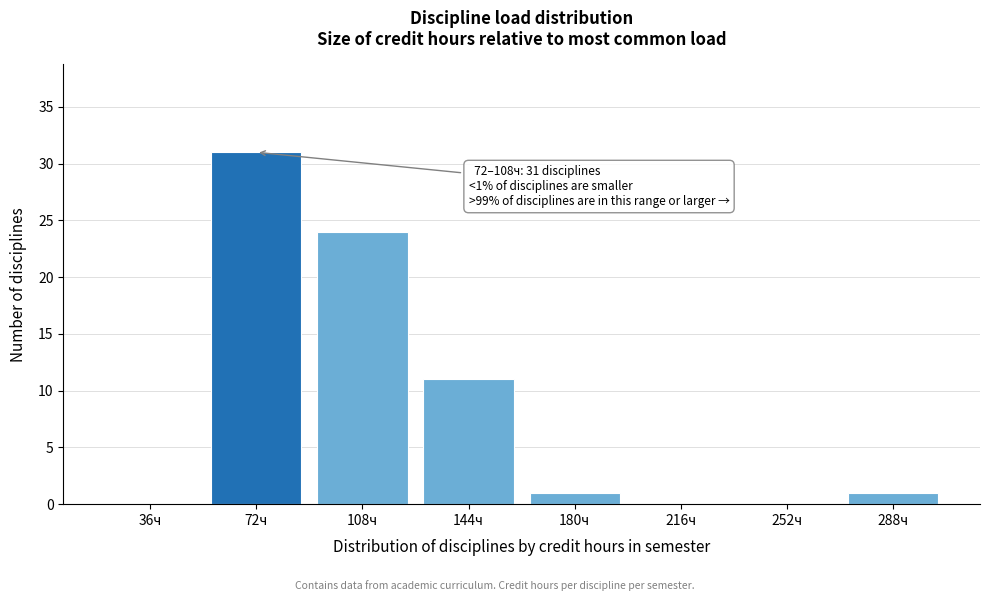

Reading left to right, what are all the values shown in this chart?

36ч=0	72ч=31	108ч=24	144ч=11	180ч=1	216ч=0	252ч=0	288ч=1